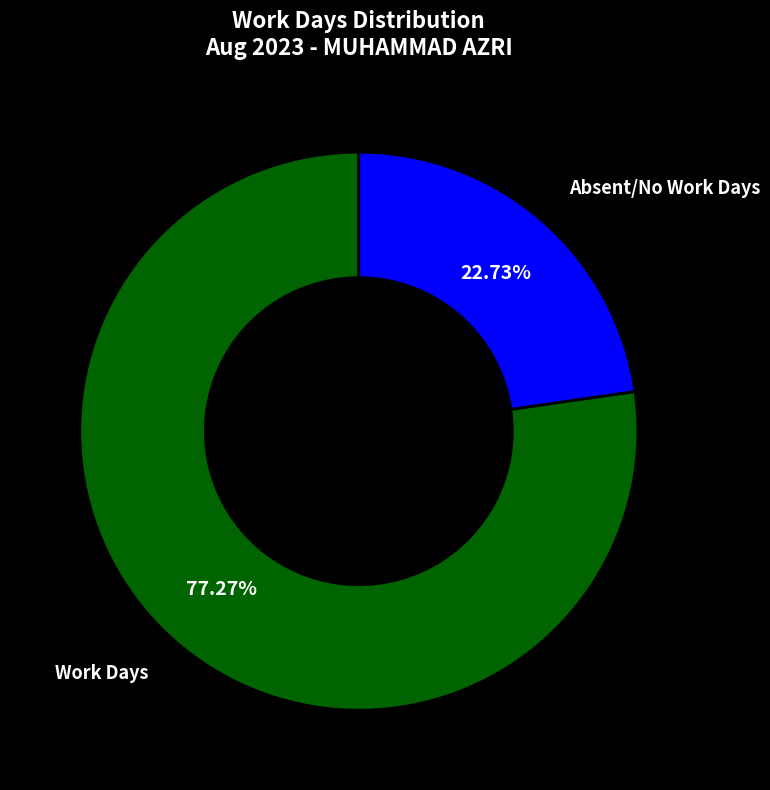

Is the sum of Absent/No Work Days and Work Days greater than half?

Yes